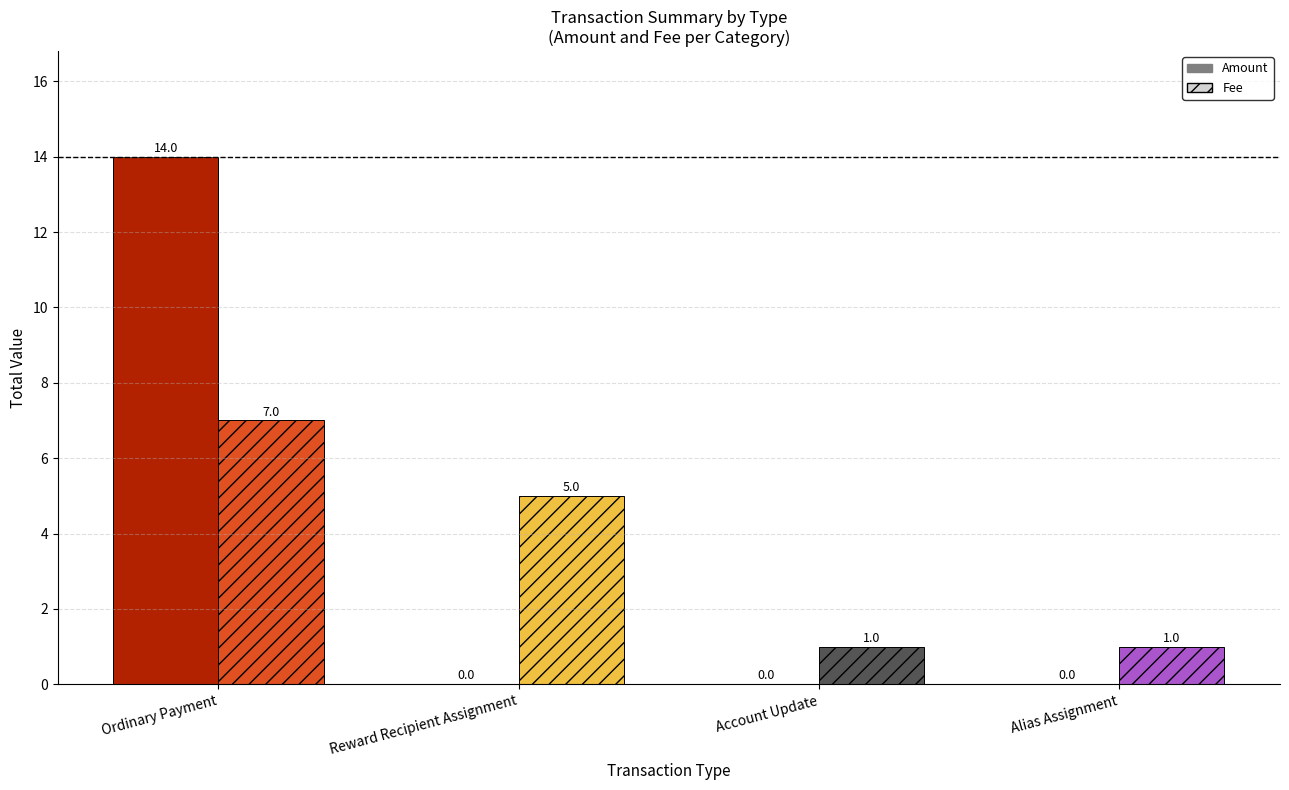

The value of Amount at Account Update is -7. True or false?

False